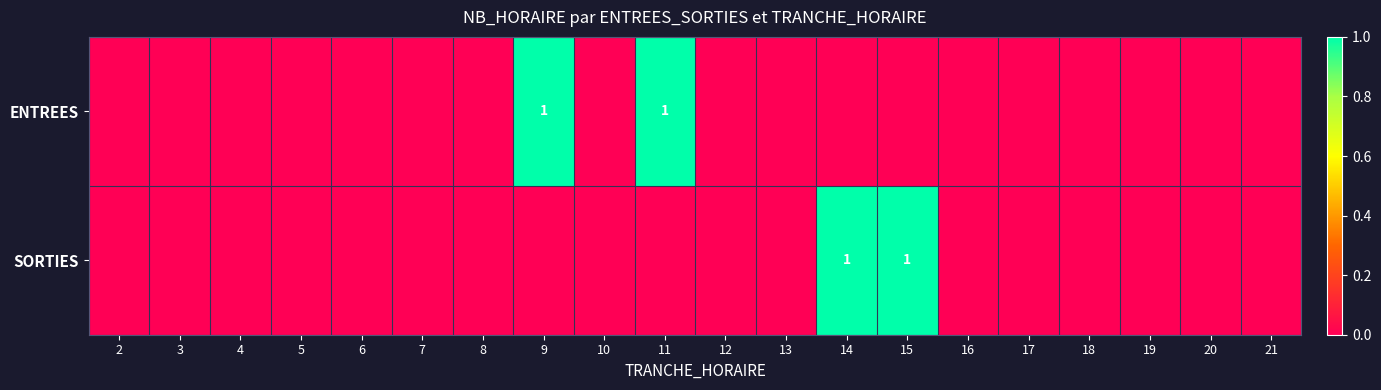

Count the number of categories in the chart.

20